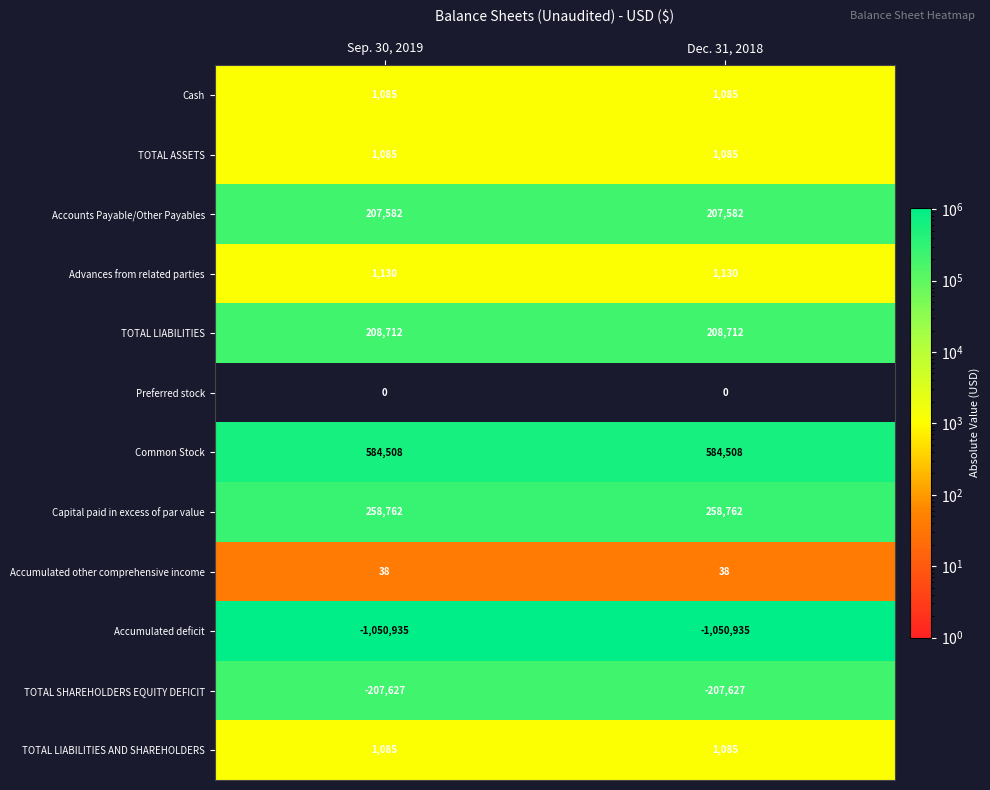

The Advances from related parties series shows 1699 at Sep. 30, 2019. True or false?

False